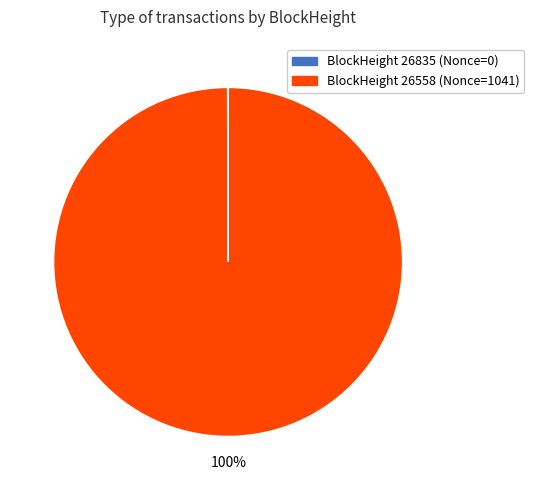

Which slice is the largest?

BlockHeight 26558 (Nonce=1041)